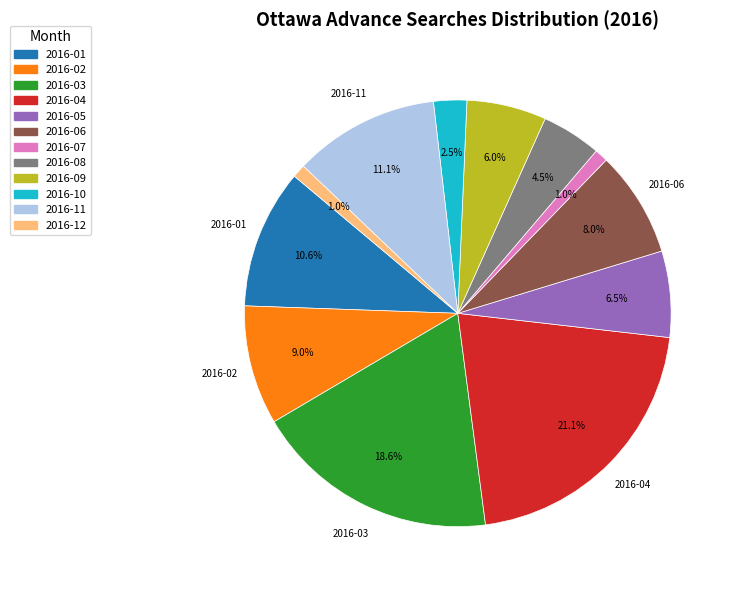

The 2016-03 slice represents 19% of the pie. True or false?

True